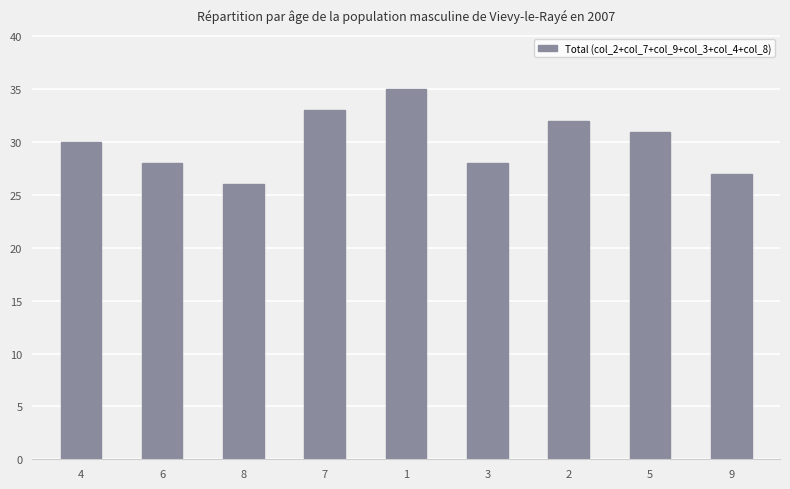

What is the value of the 6th bar from the left?

28